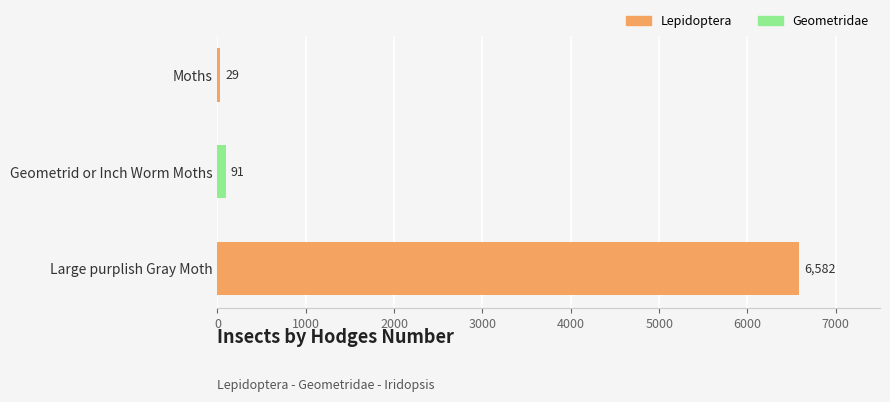

What is the greatest value displayed?

6582.0